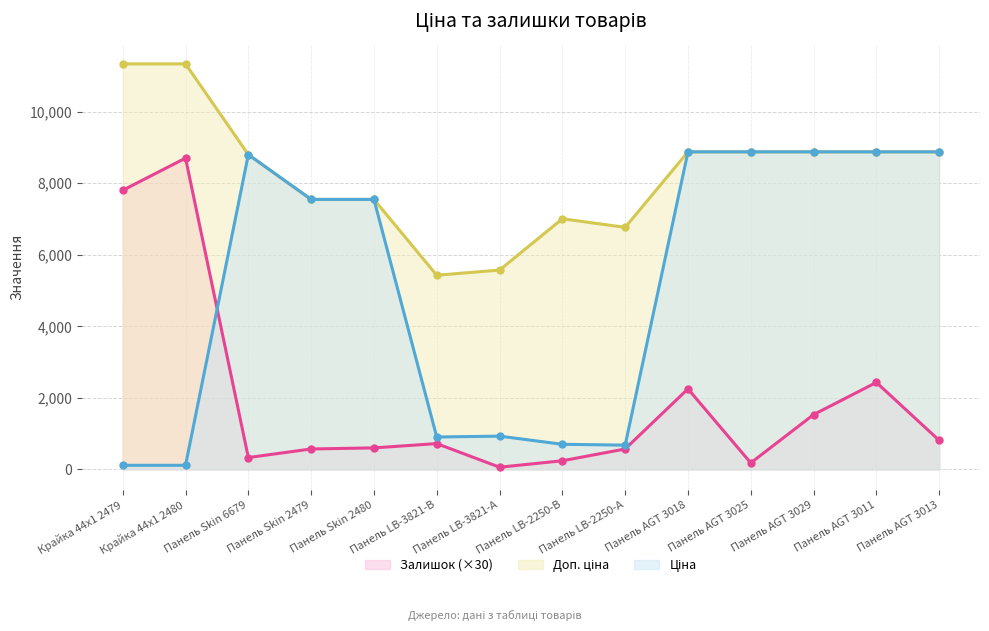

At which category does the chart reach its peak across all series?

Крайка 44x1 2479